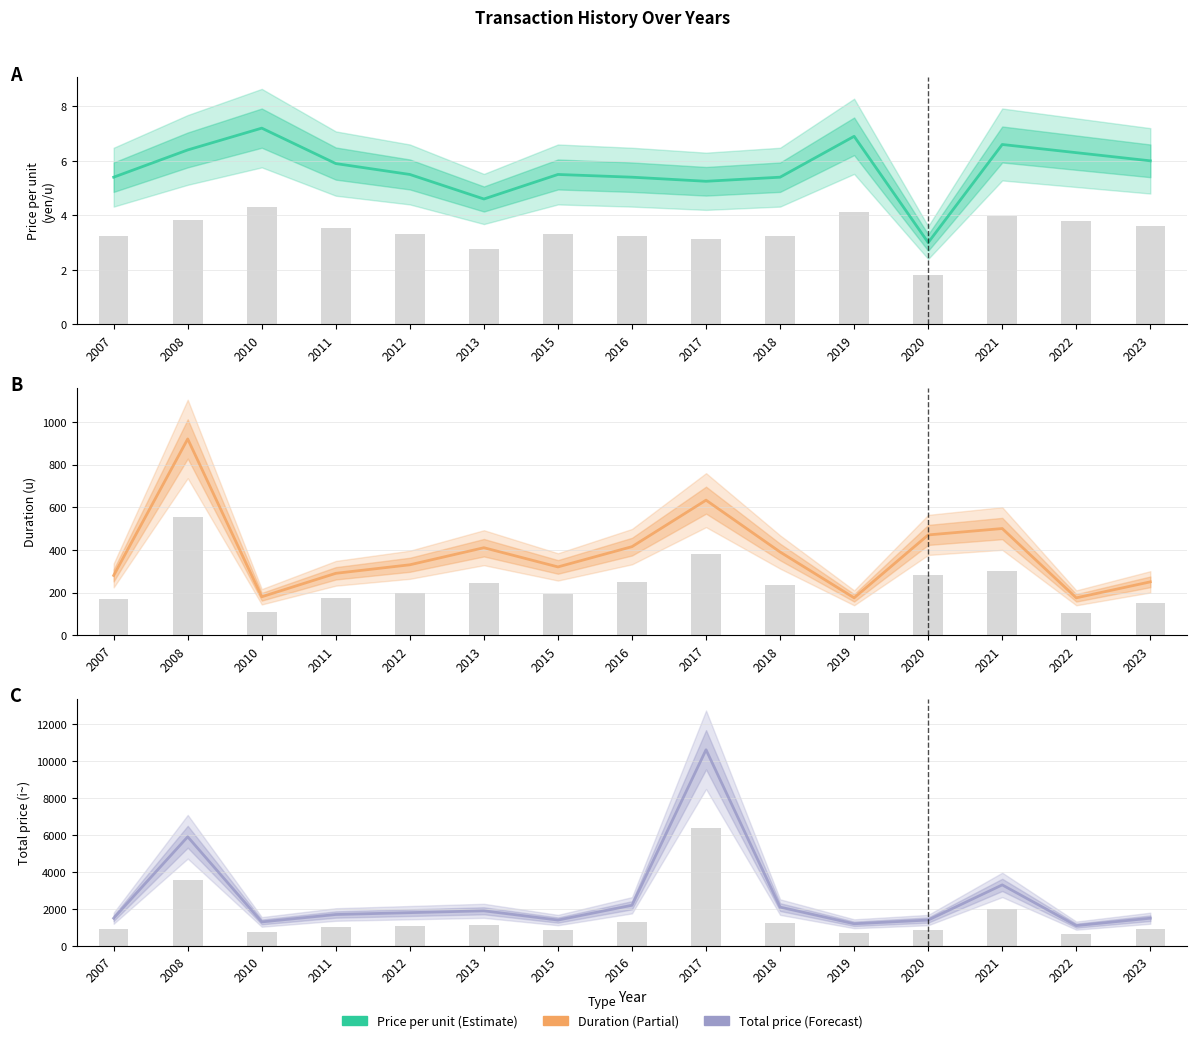

Is it true that Total price (i~) equals 3300.0 at 2021?

True